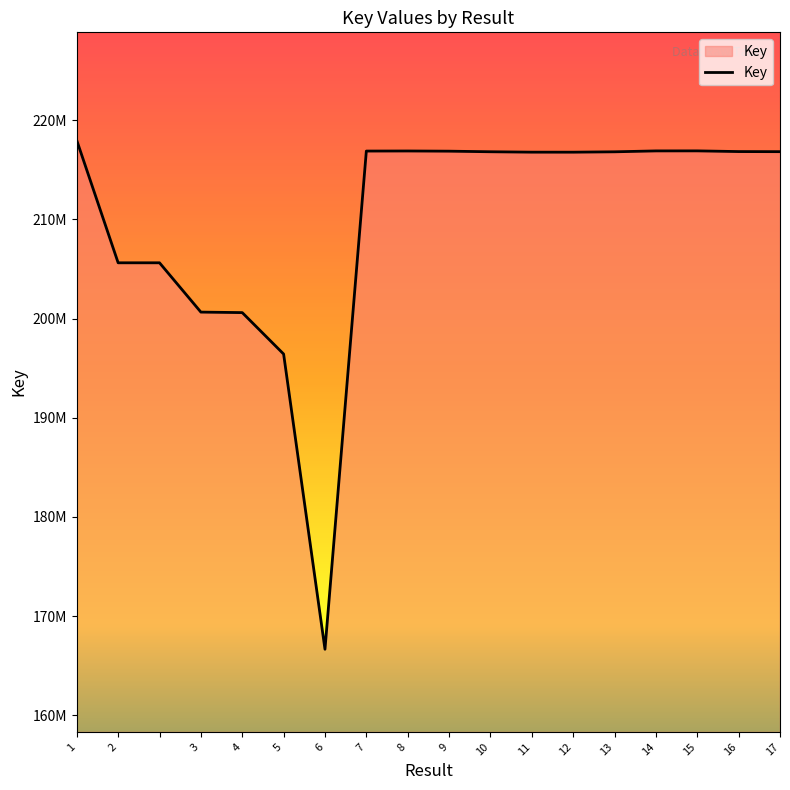

Reading left to right, transcribe all the data shown in this chart.

217962076	205623701	205623701	200652362	200601763	196425629	166659547	216889126	216897039	216877653	216818928	216778558	216776563	216814225	216904690	216907950	216837863	216828320